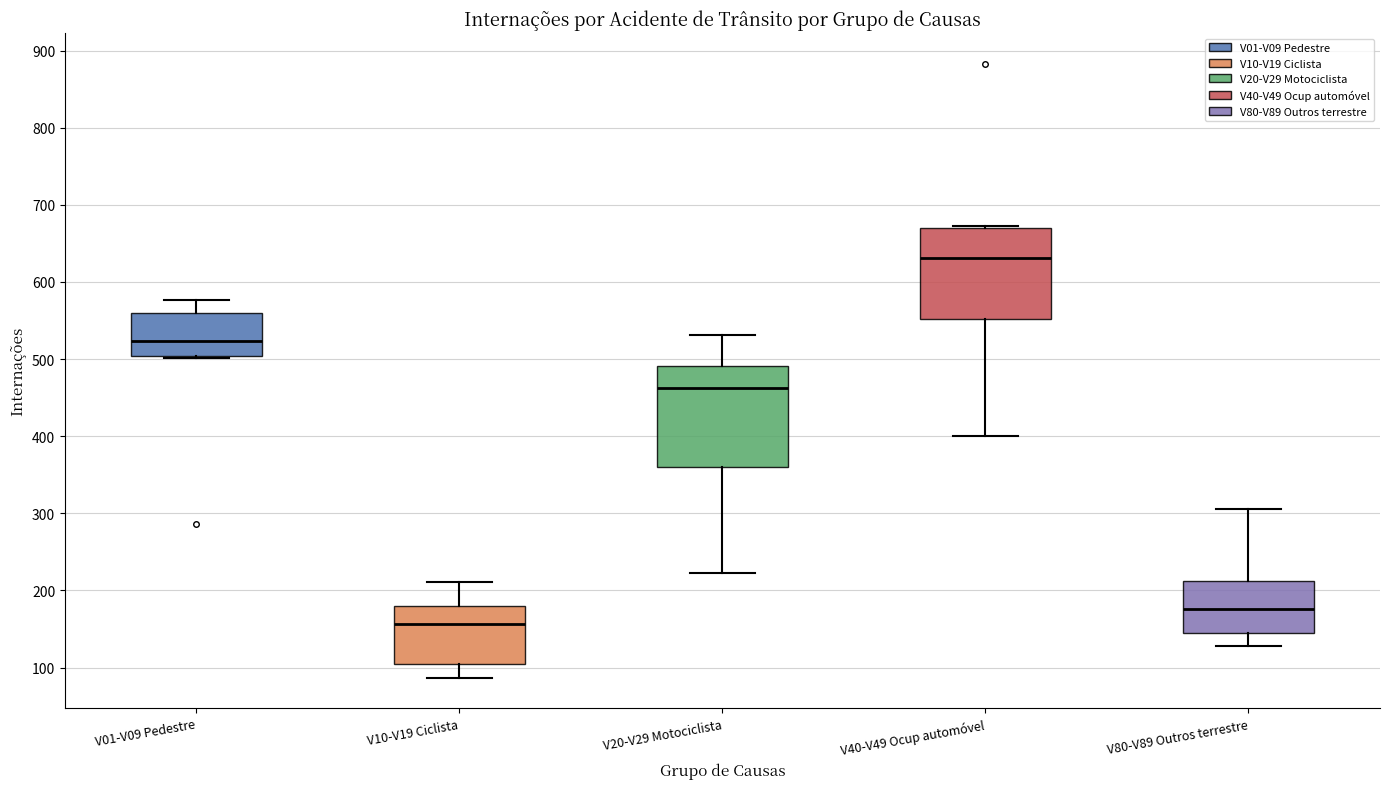

Comparing the boxes themselves (not the whiskers), which one is the tallest?

V20-V29 Motociclista